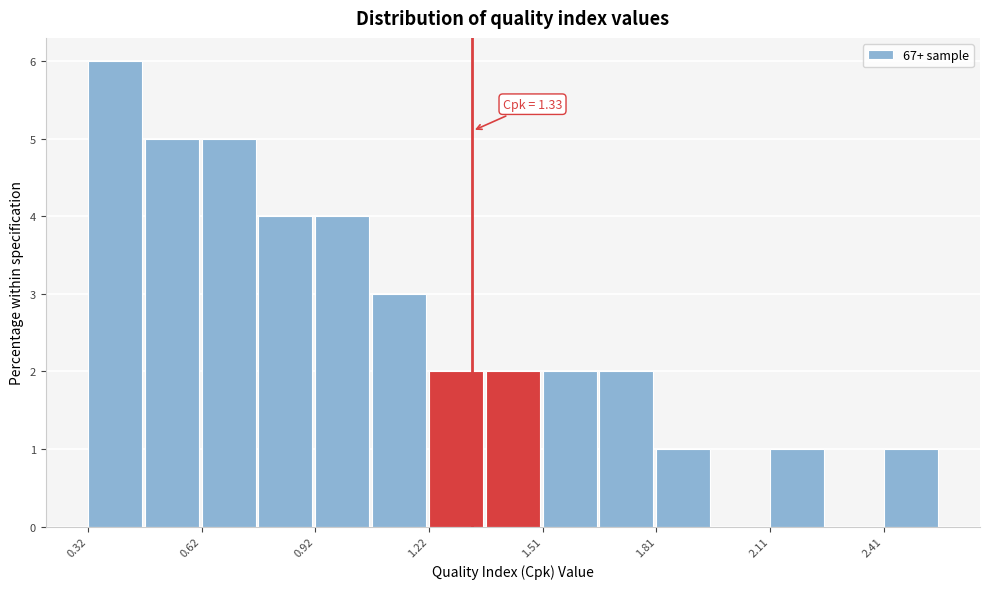

Around what value on the x-axis is the tallest bar? Give the approximate position of its centre, as read against the axis.

0.40